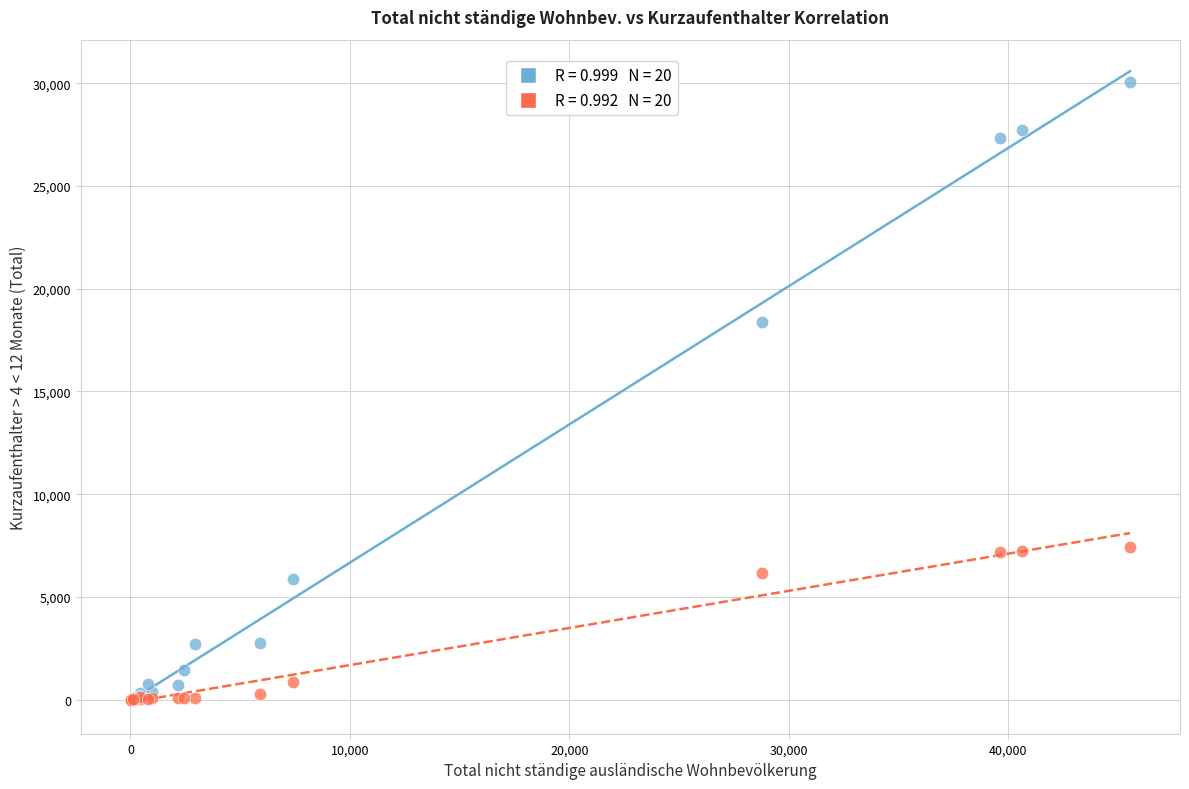

Across all series, what Y value is closest to 15042?

18397